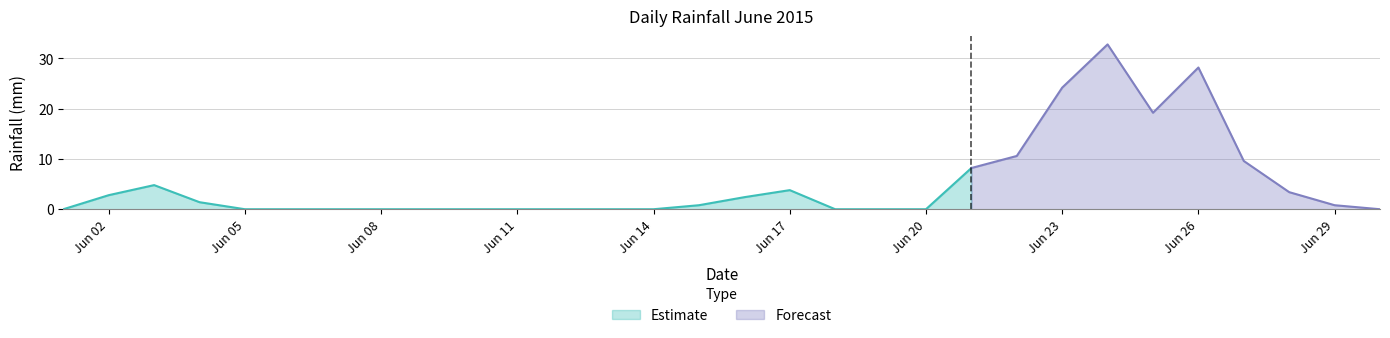

The value at 2015-06-25 is 12.1. True or false?

False